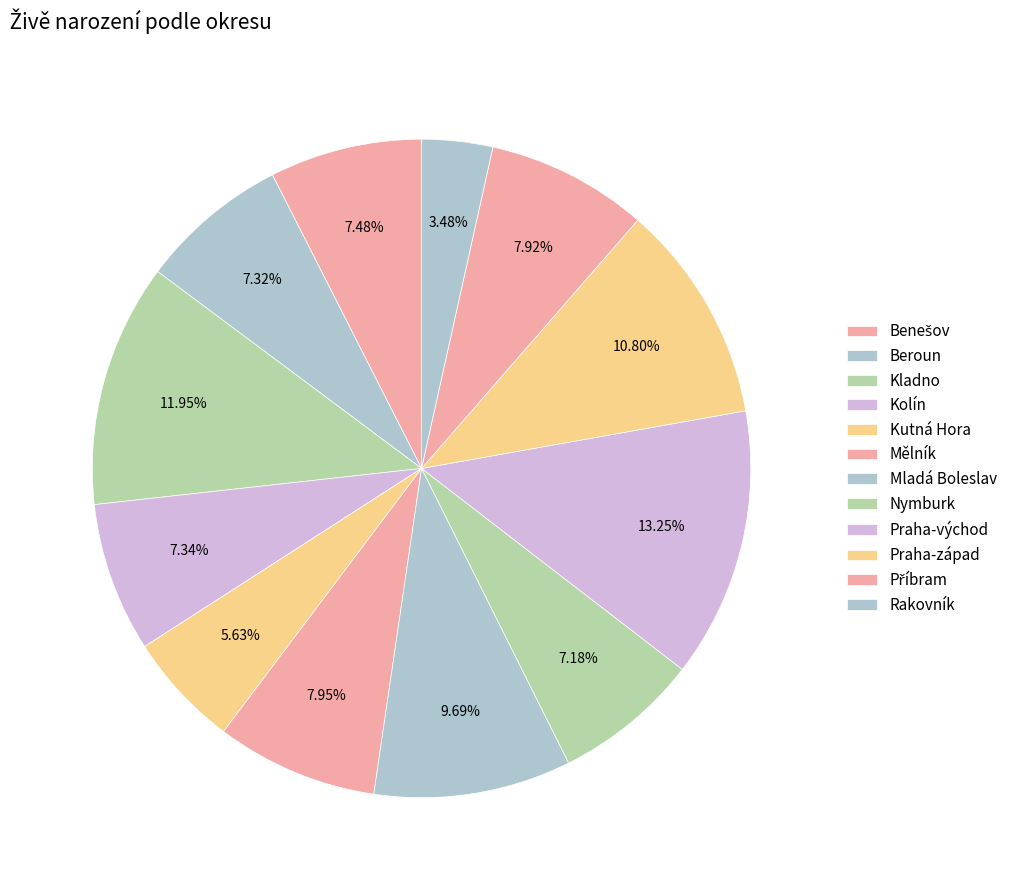

Does Praha-západ account for over 50% of the chart?

No